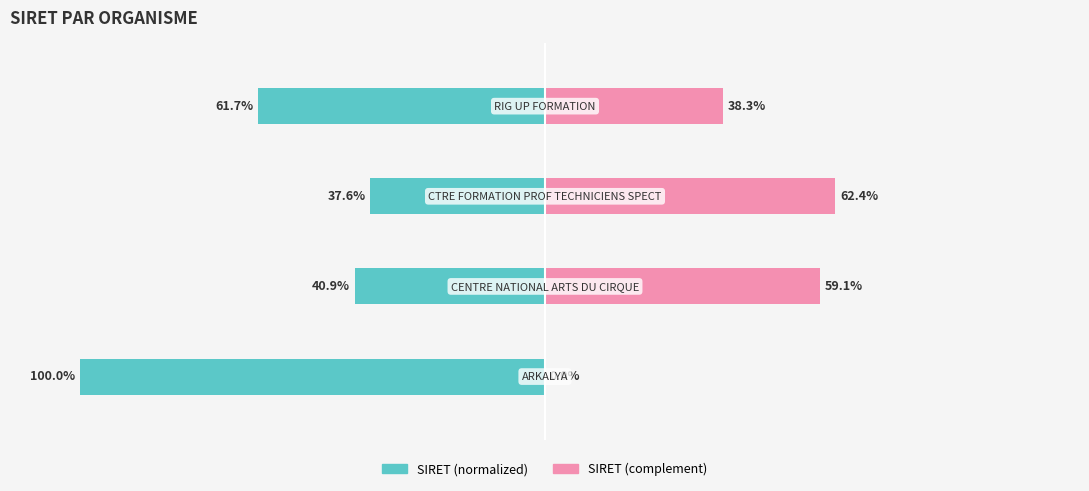

What is the difference between the SIRET (normalized left) values at 0 and 3?

38.3